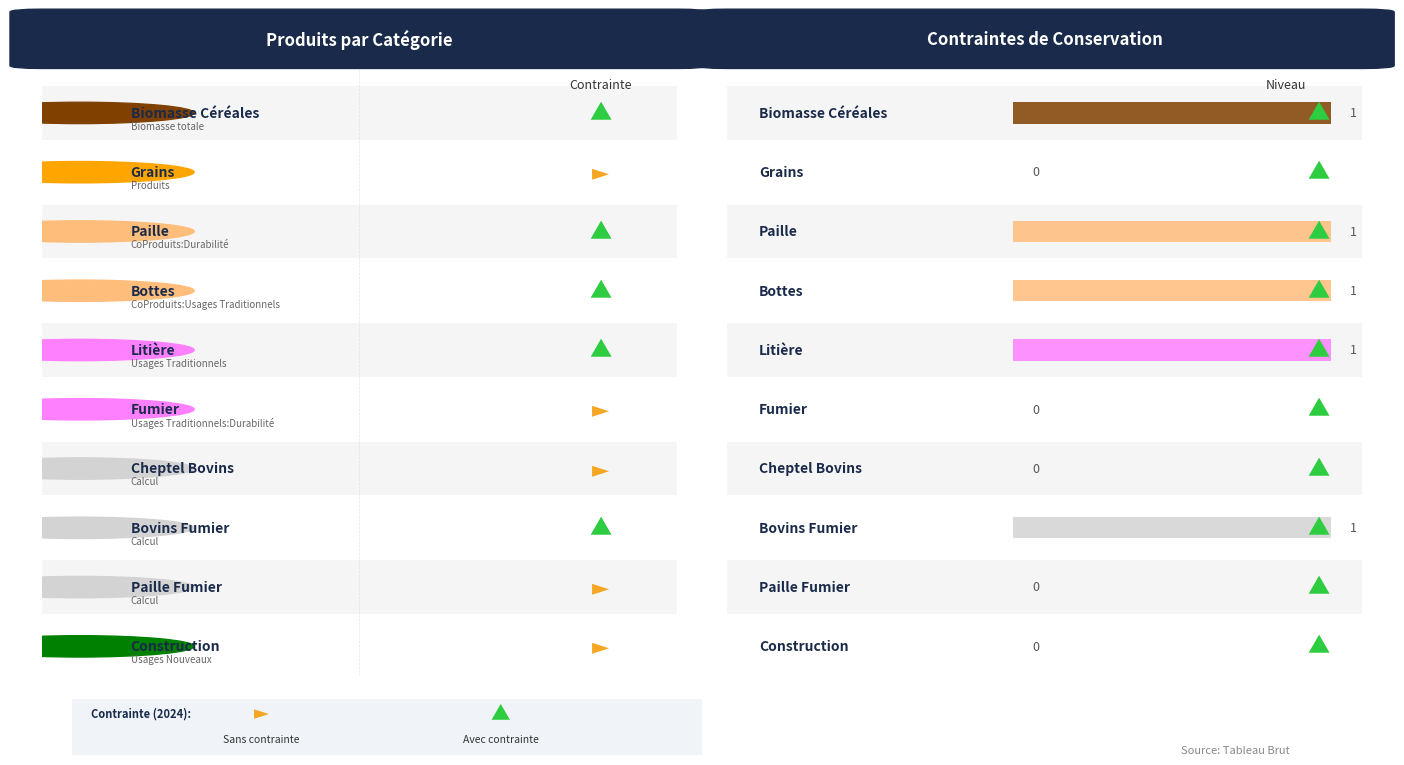

Rank the categories by Contraintes de conservation de la masse value from lowest to highest.

Grains, Fumier, Cheptel Bovins, Paille Fumier, Construction, Biomasse Céréales, Paille, Bottes, Litière, Bovins Fumier